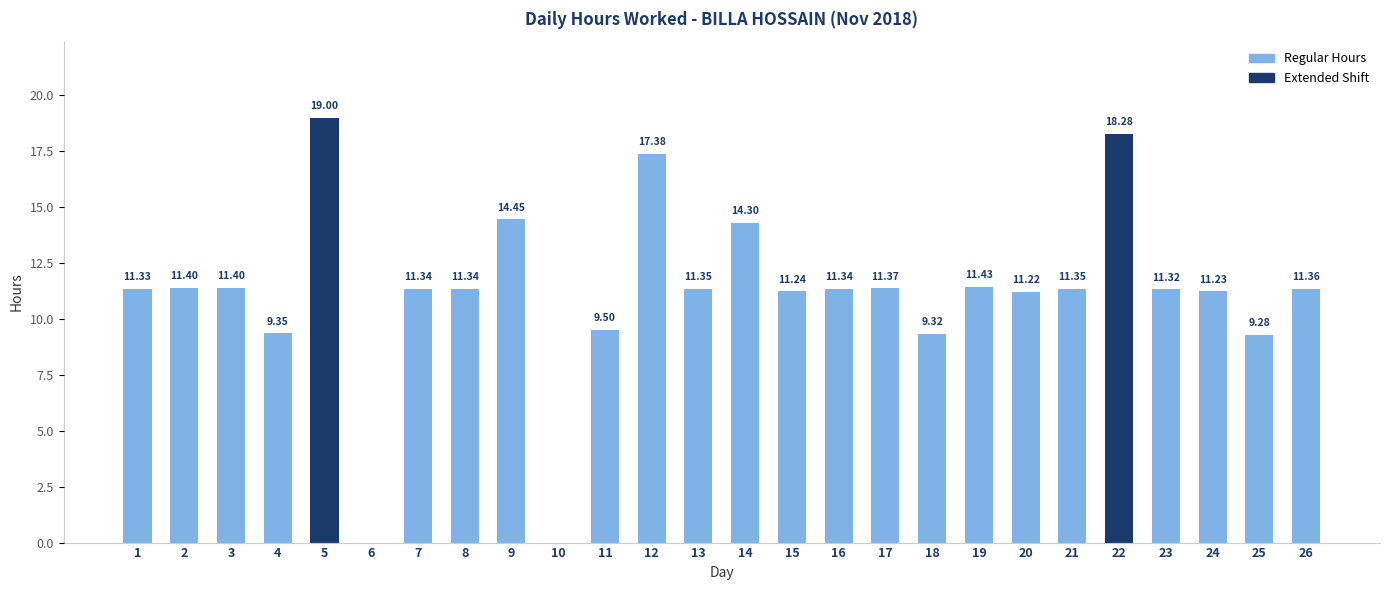

Are the bars grouped side by side (vs. stacked)?

No